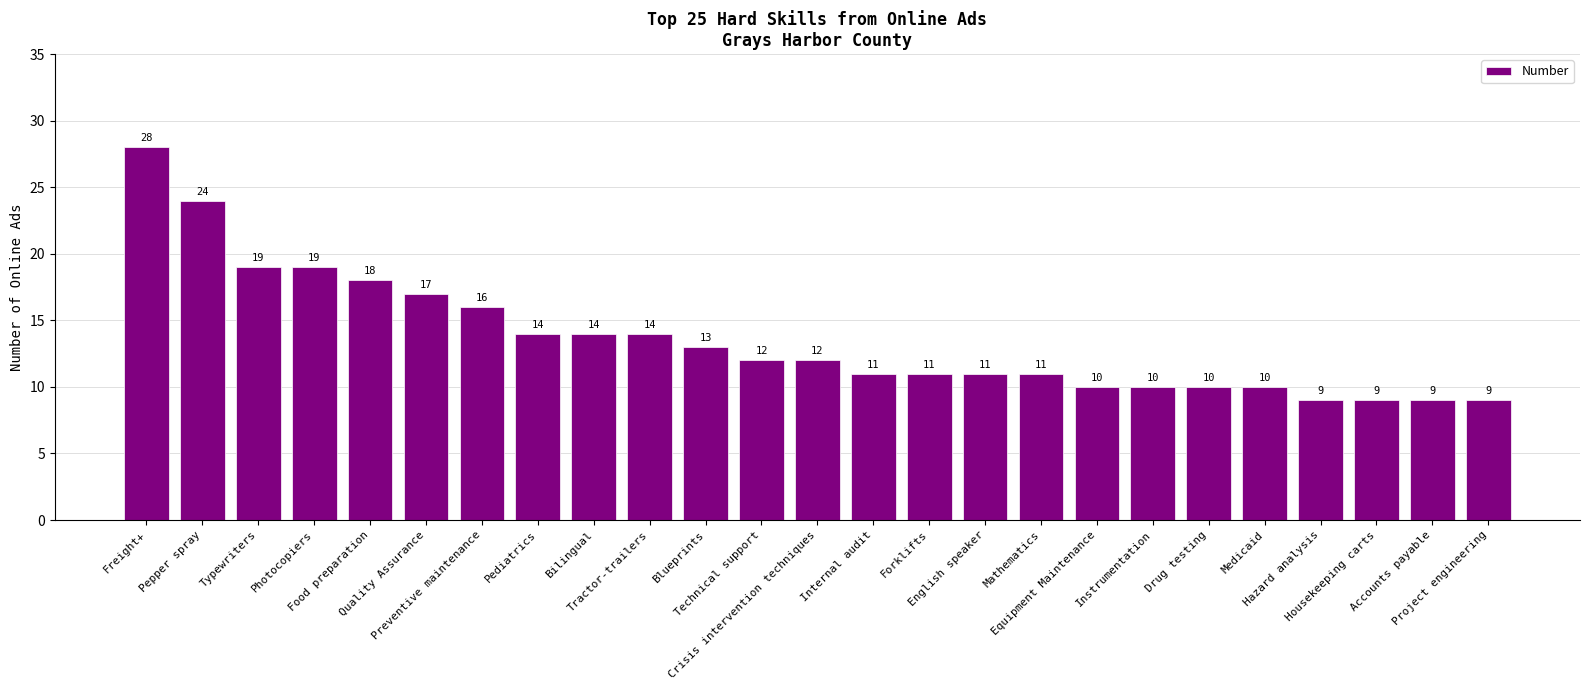

What is the value of the 21st bar from the left?

10